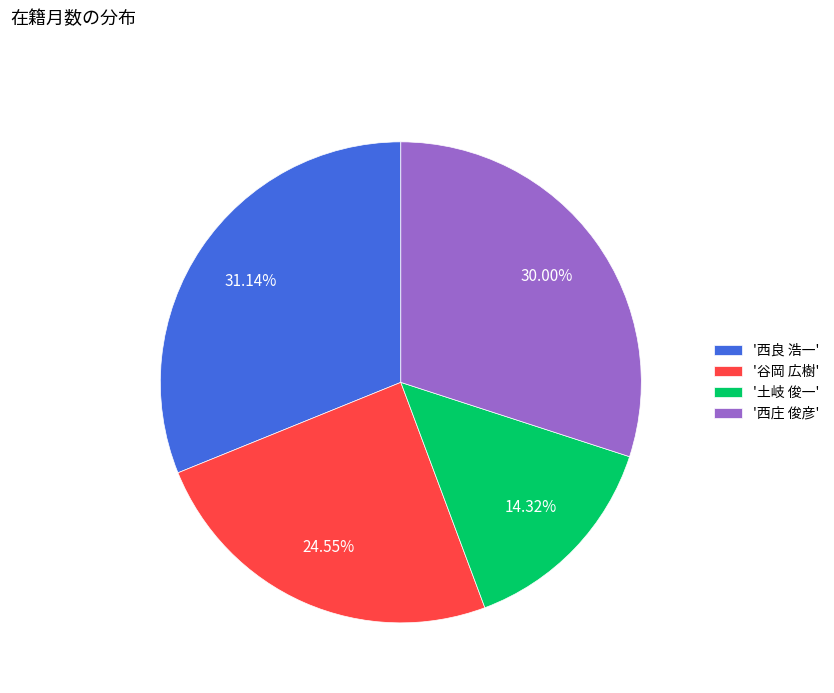

Between '西良 浩一' and '西庄 俊彦', which is larger?

'西良 浩一'